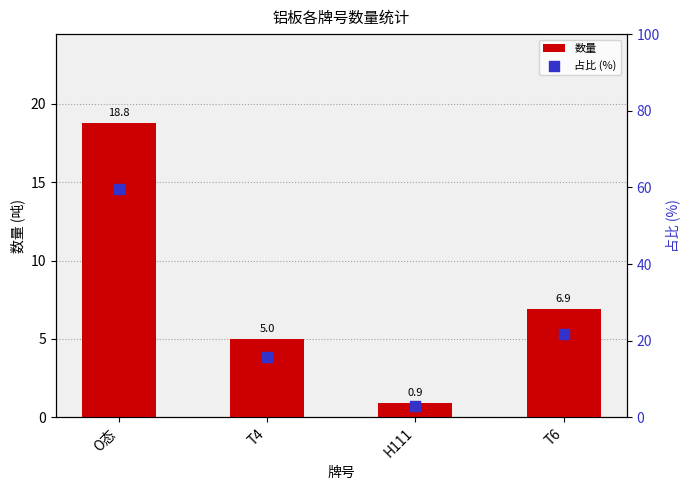

At how many categories does at least one series exceed 45?

1